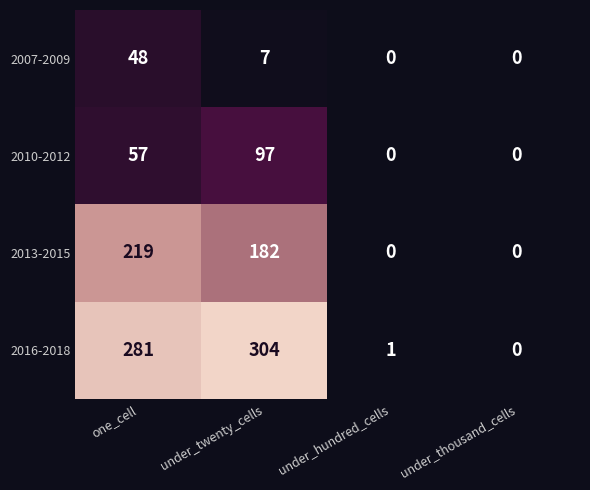

At under_twenty_cells, list the series in order from largest to smallest.

2016-2018, 2013-2015, 2010-2012, 2007-2009